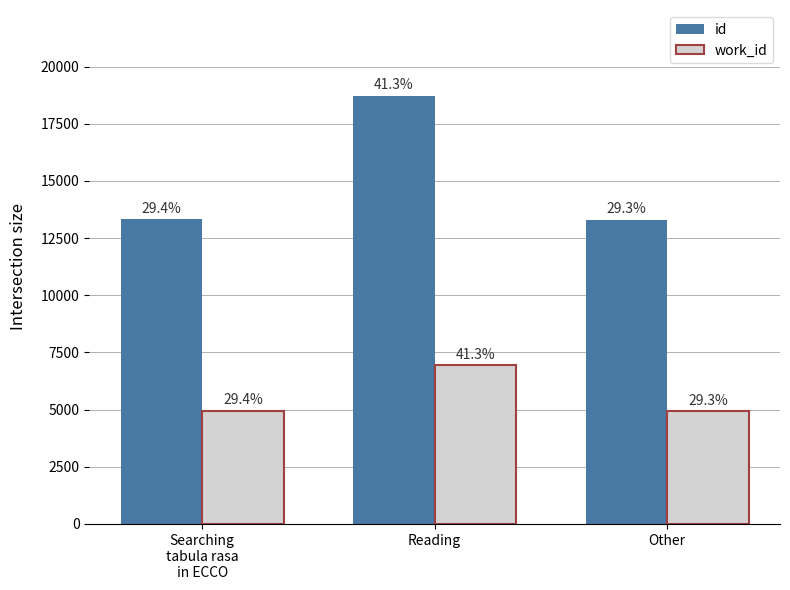

What are all the series names shown in the legend?

id, work_id